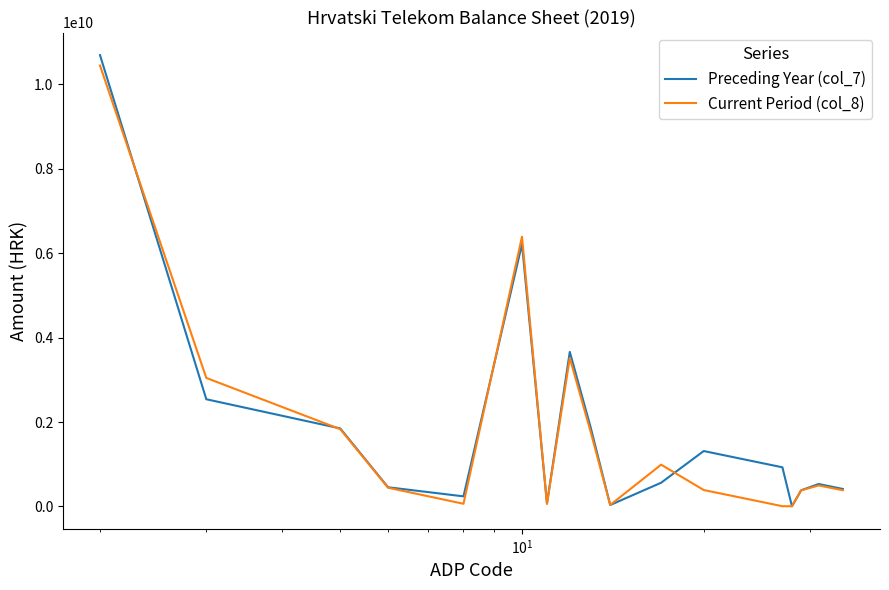

Which series has the largest range (max minus min)?

Preceding Year (col_7)